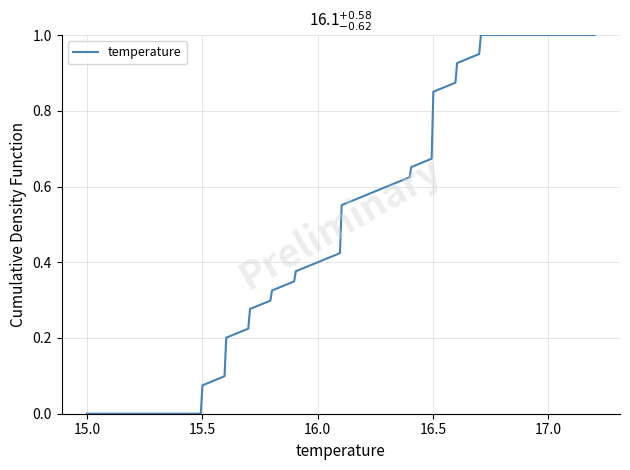

What is the difference between the maximum and minimum values?

1.0